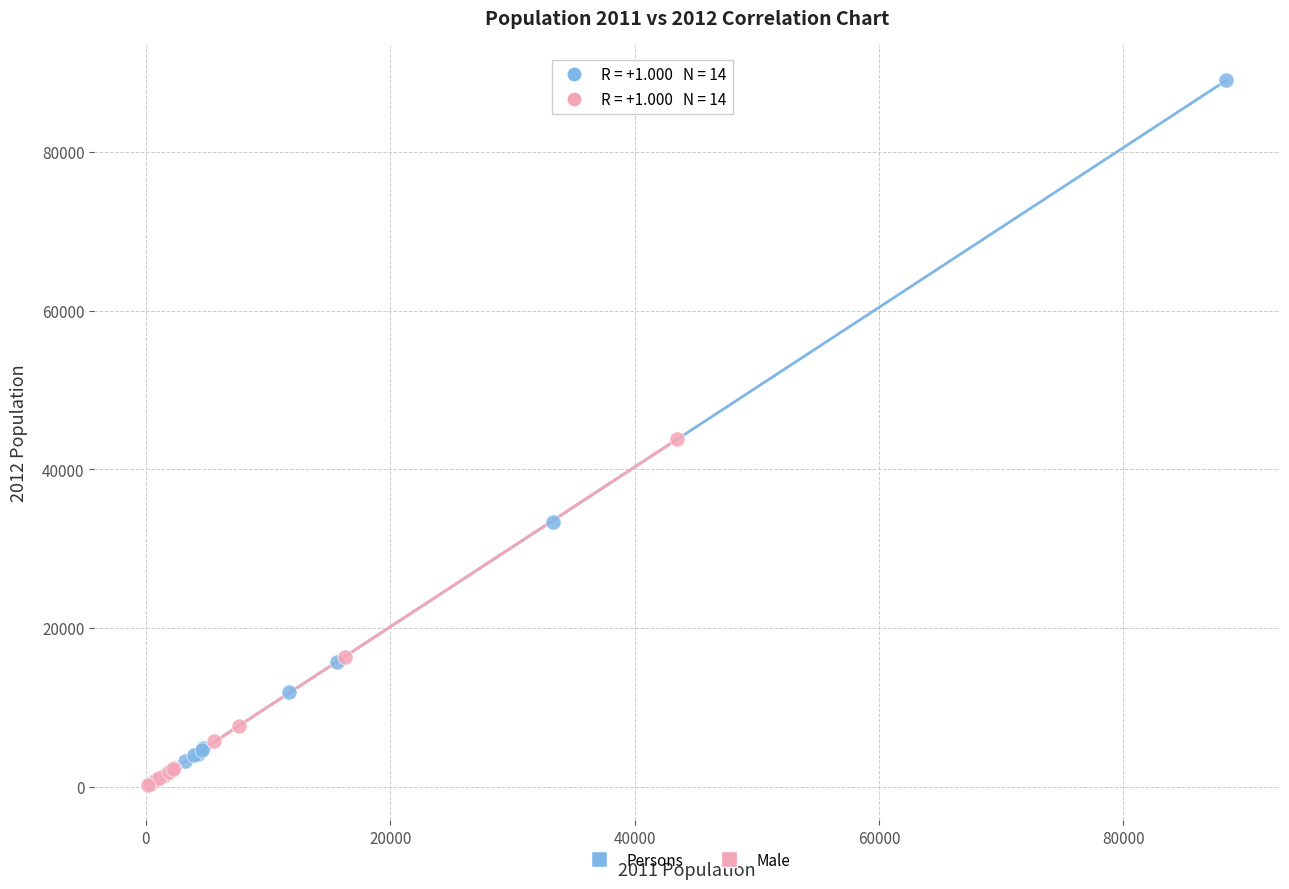

Which series has the widest spread of Y values?

Persons